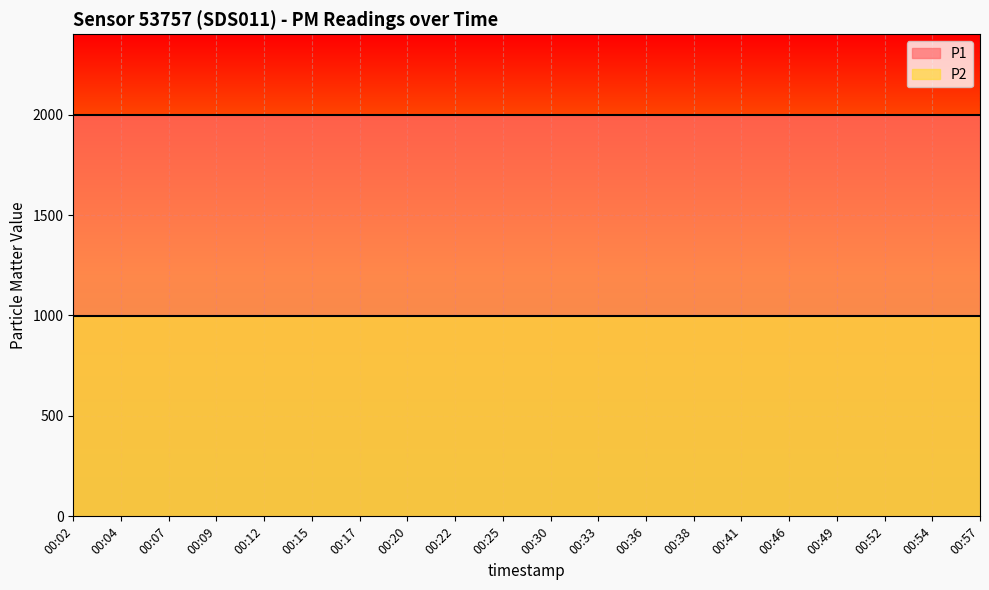

At which label is P2 closest to 999?

00:02